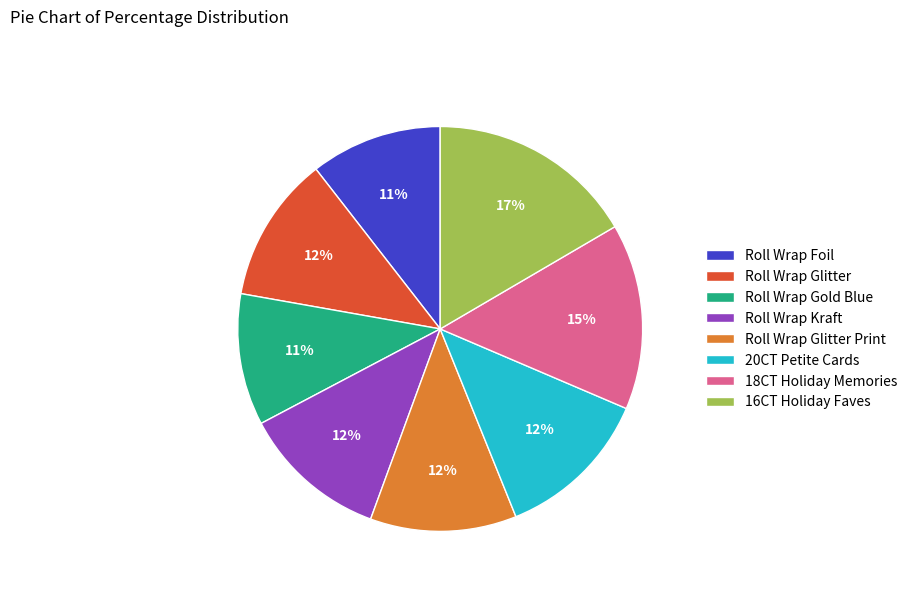

To the nearest percent, what is the average slice percentage?

12%